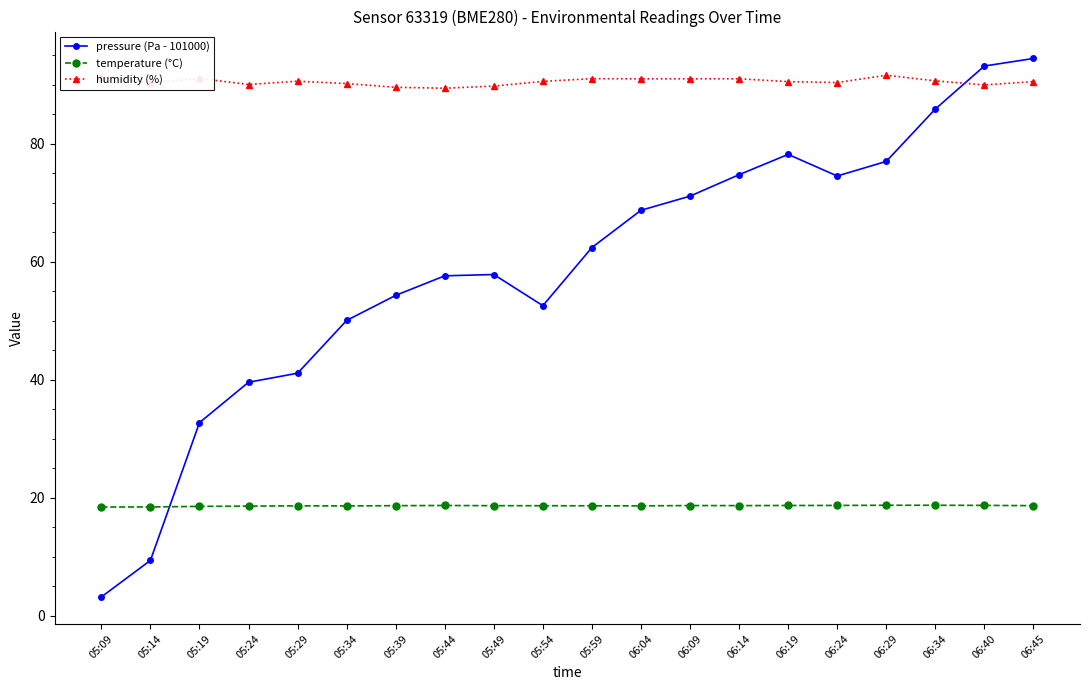

List the series in order of their overall mean, lowest first.

temperature (°C), pressure (Pa - 101000), humidity (%)